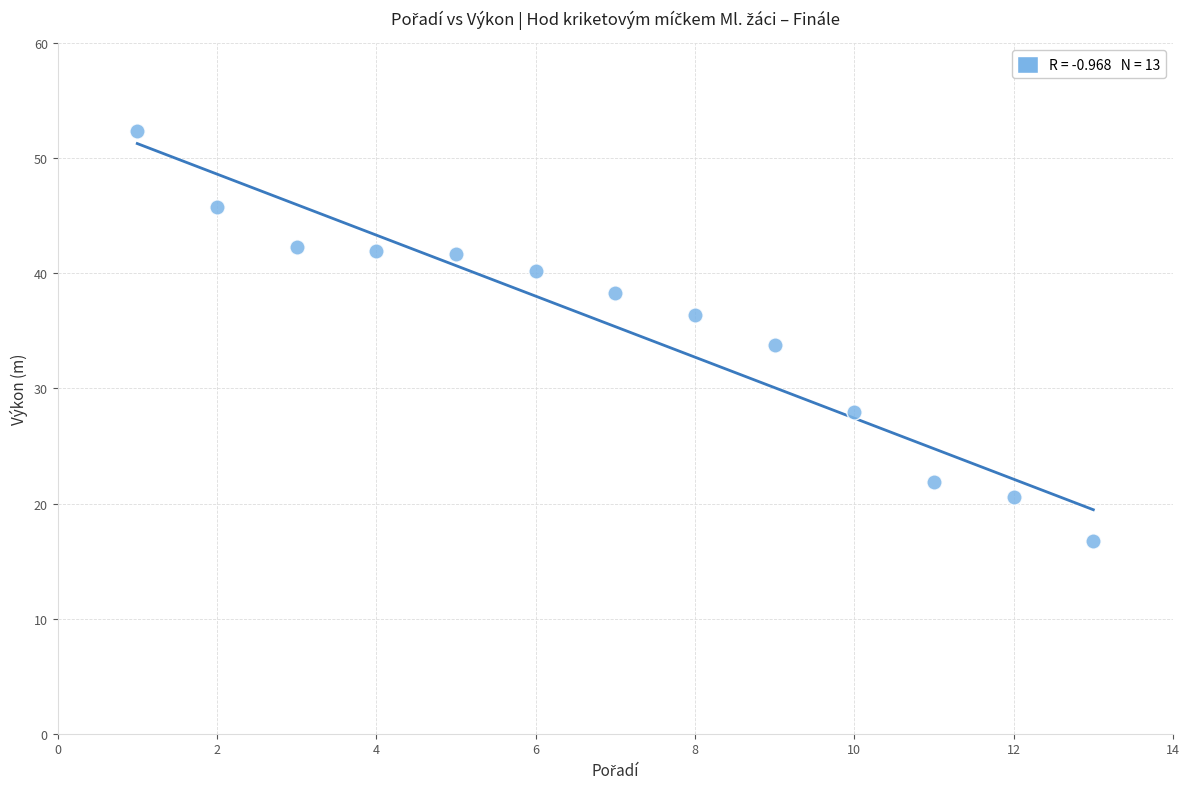

What is the range of Y values (max minus min)?

35.6